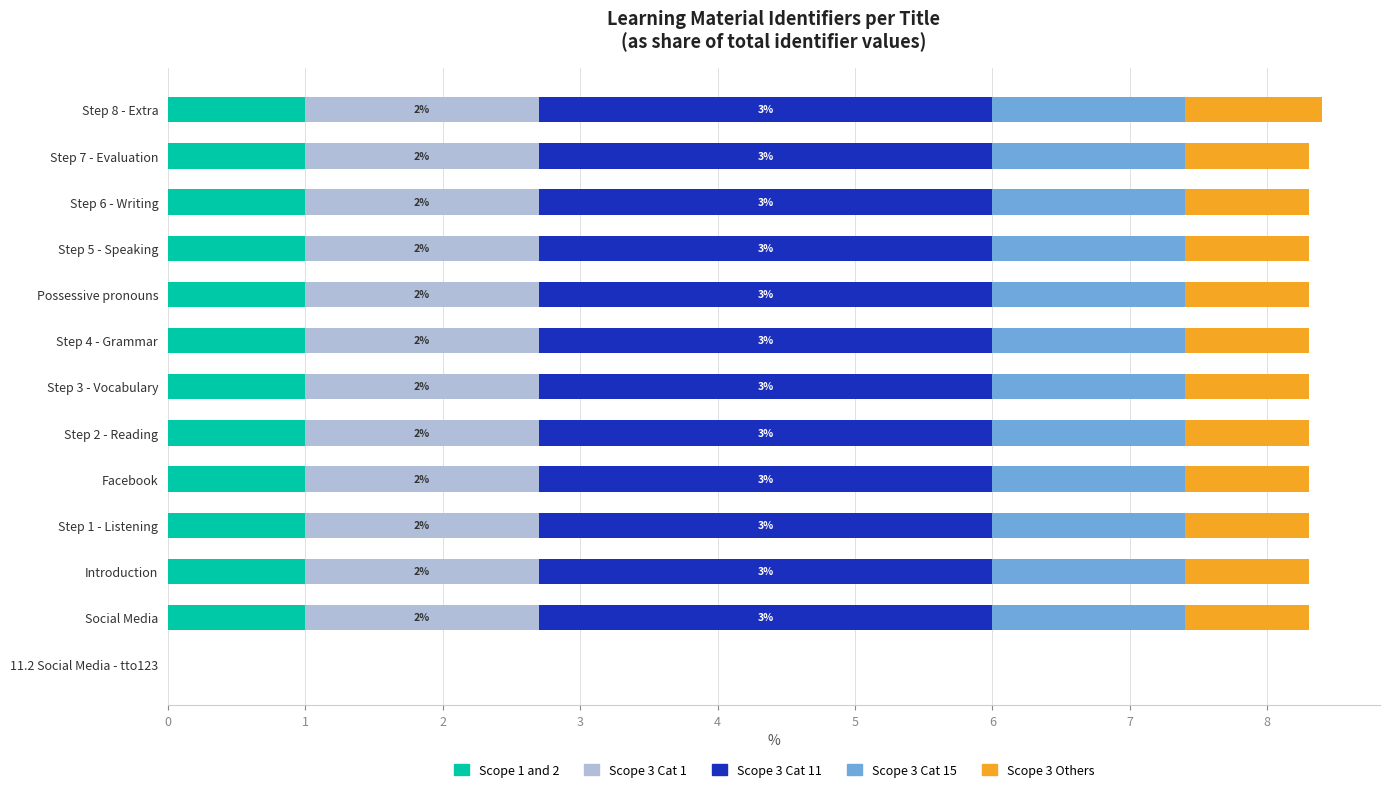

Is it true that Scope 1 and 2 equals 0.2 at Step 2 - Reading?

False